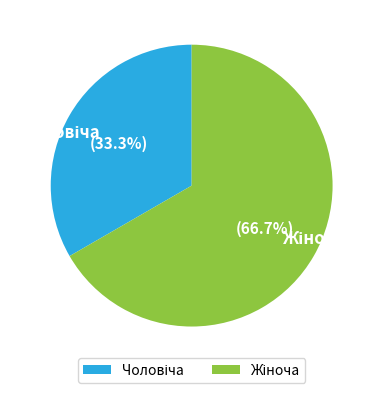

Is there any slice that represents more than half of the pie?

Yes